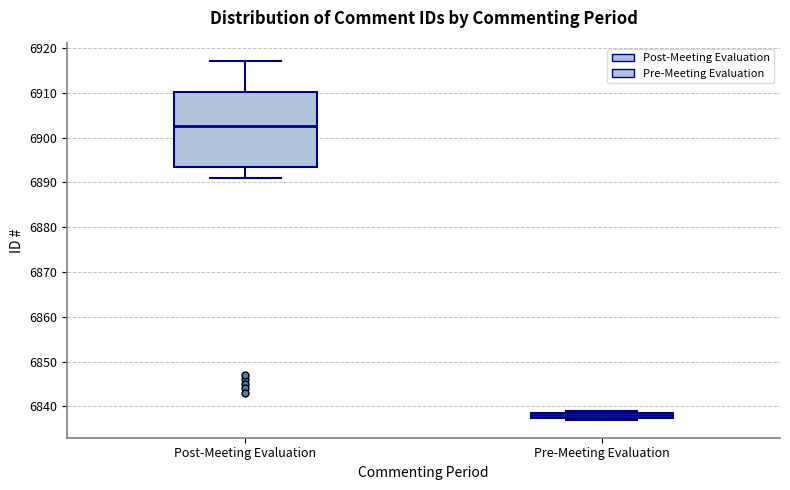

Which box's median line is the lowest?

Pre-Meeting Evaluation